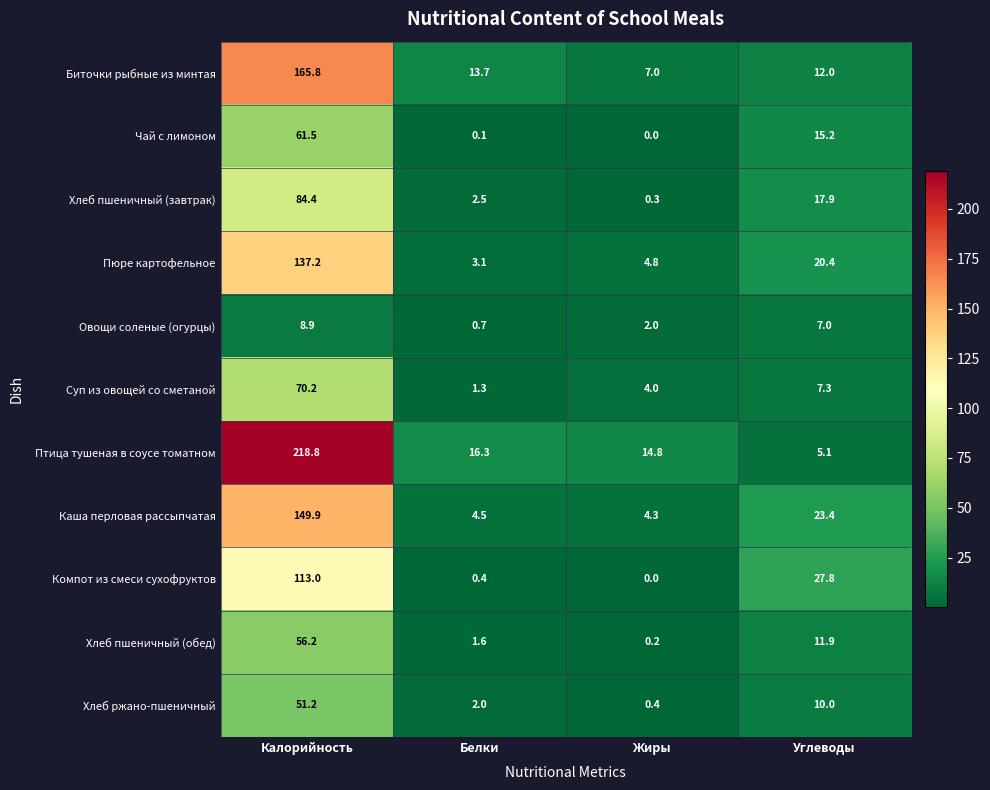

True or false: Птица тушеная в соусе томатном has a value of 5.1 at Углеводы.

True